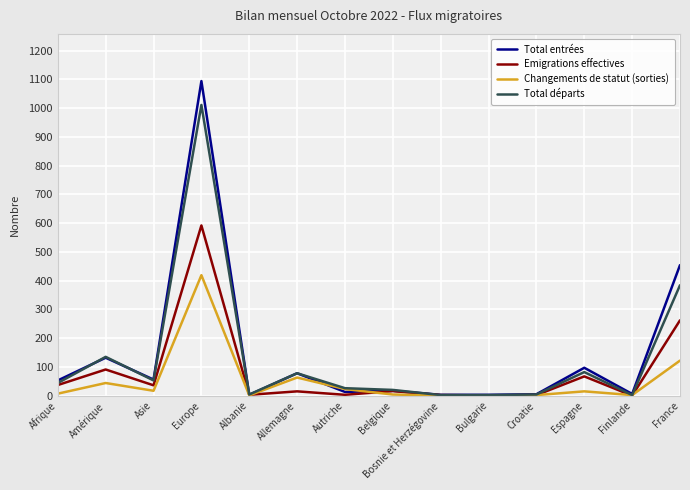

What is the difference between the maximum and minimum values in the Emigrations effectives series?

592